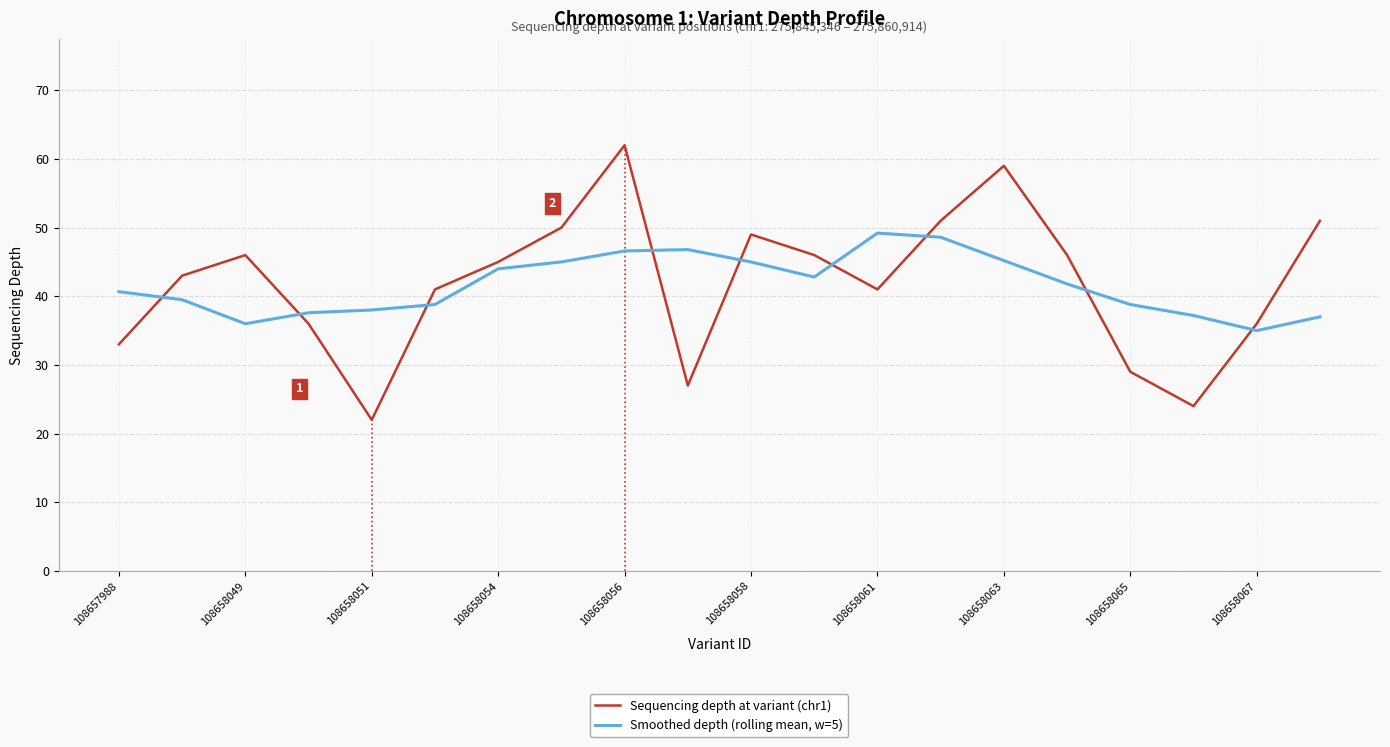

Is this an area chart (filled region under the line)?

No